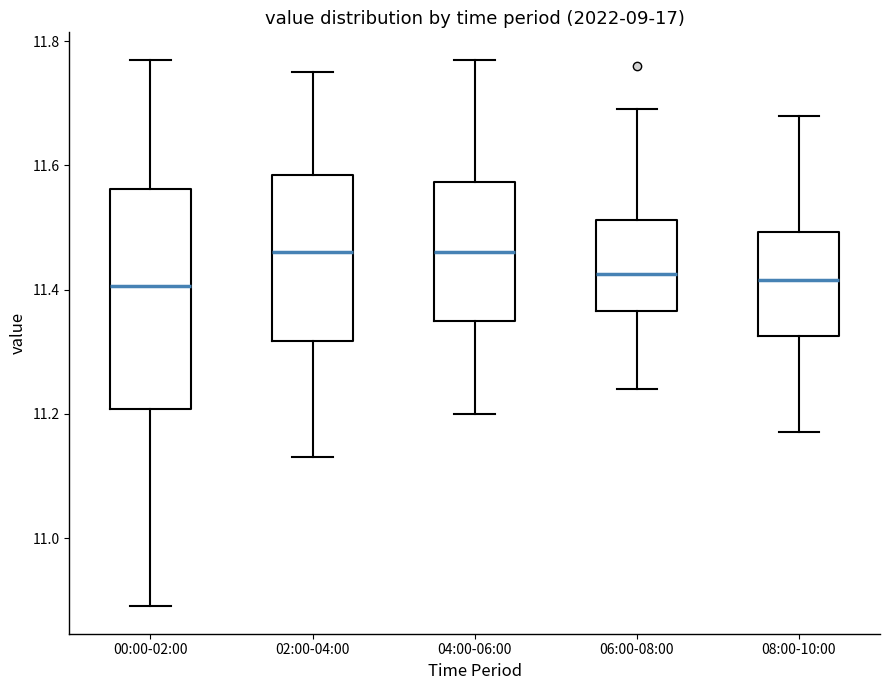

Reading left to right, read every box against the y-axis: the position of its median line, the range the box covers, and the ends of its whiskers. The values are not printed on the chart, so give them approximately, as read against the axis.

00:00-02:00: median 11.40, box 11.20 to 11.56, whiskers 10.90 to 11.78
02:00-04:00: median 11.46, box 11.32 to 11.58, whiskers 11.14 to 11.76
04:00-06:00: median 11.46, box 11.36 to 11.58, whiskers 11.20 to 11.78
06:00-08:00: median 11.42, box 11.36 to 11.52, whiskers 11.24 to 11.70
08:00-10:00: median 11.42, box 11.32 to 11.50, whiskers 11.18 to 11.68